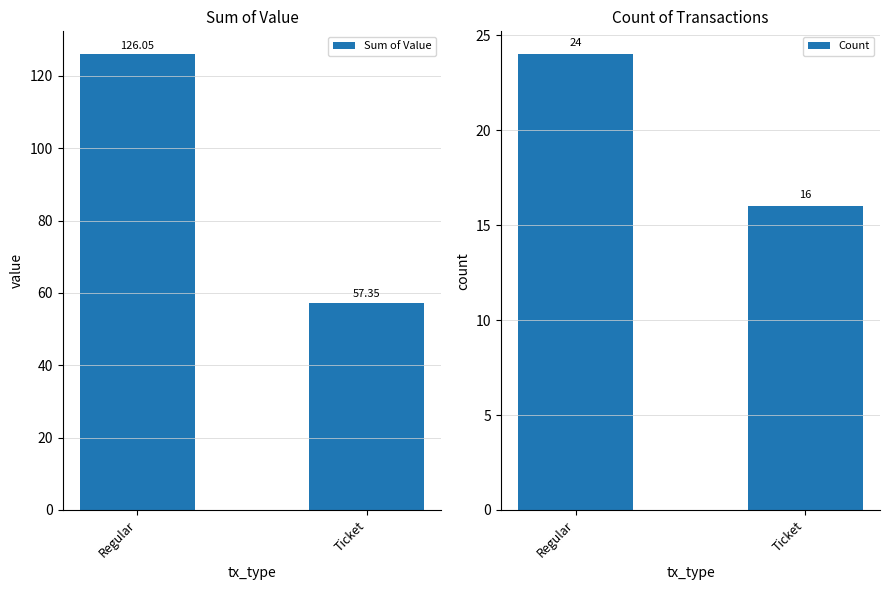

Rank the series at Ticket from highest to lowest value.

Sum of Value, Count